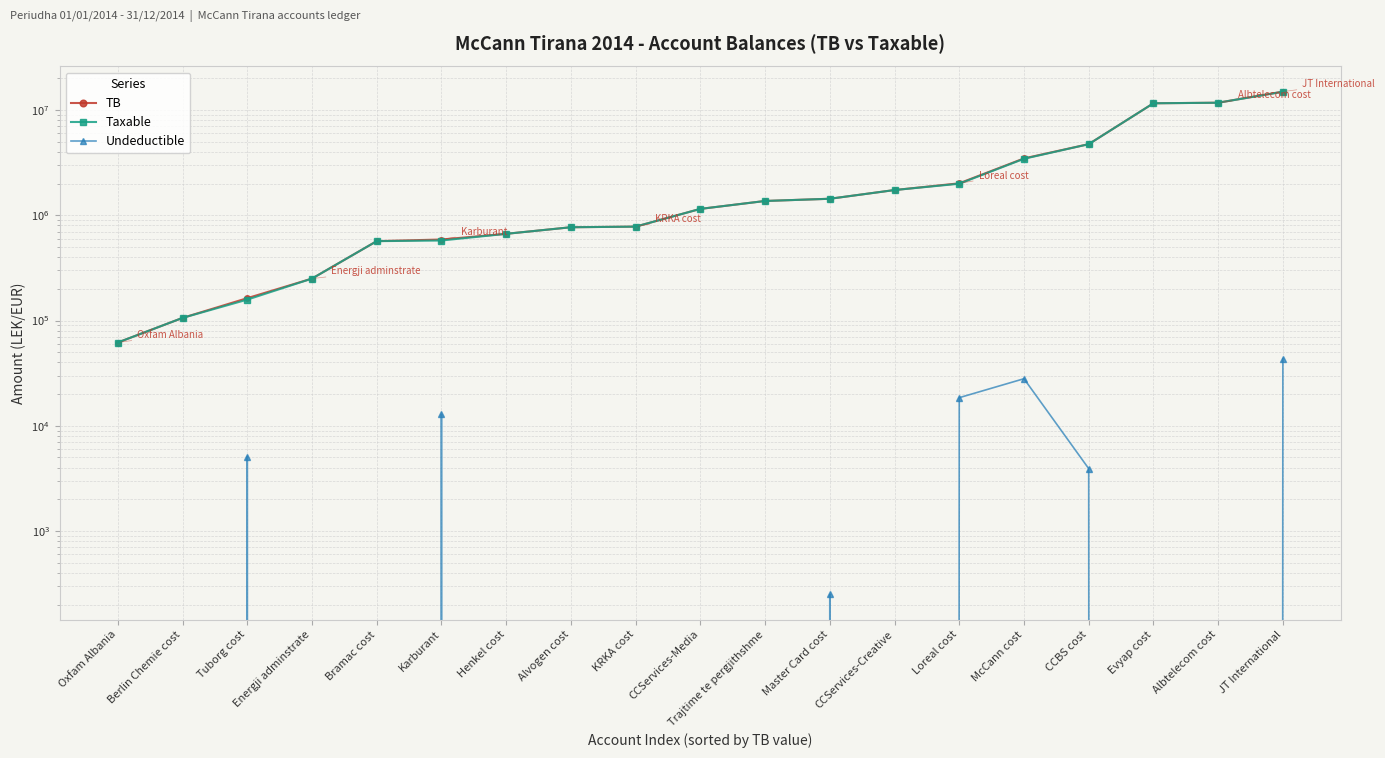

What is the difference between the highest and lowest values at Henkel cost?

666085.5